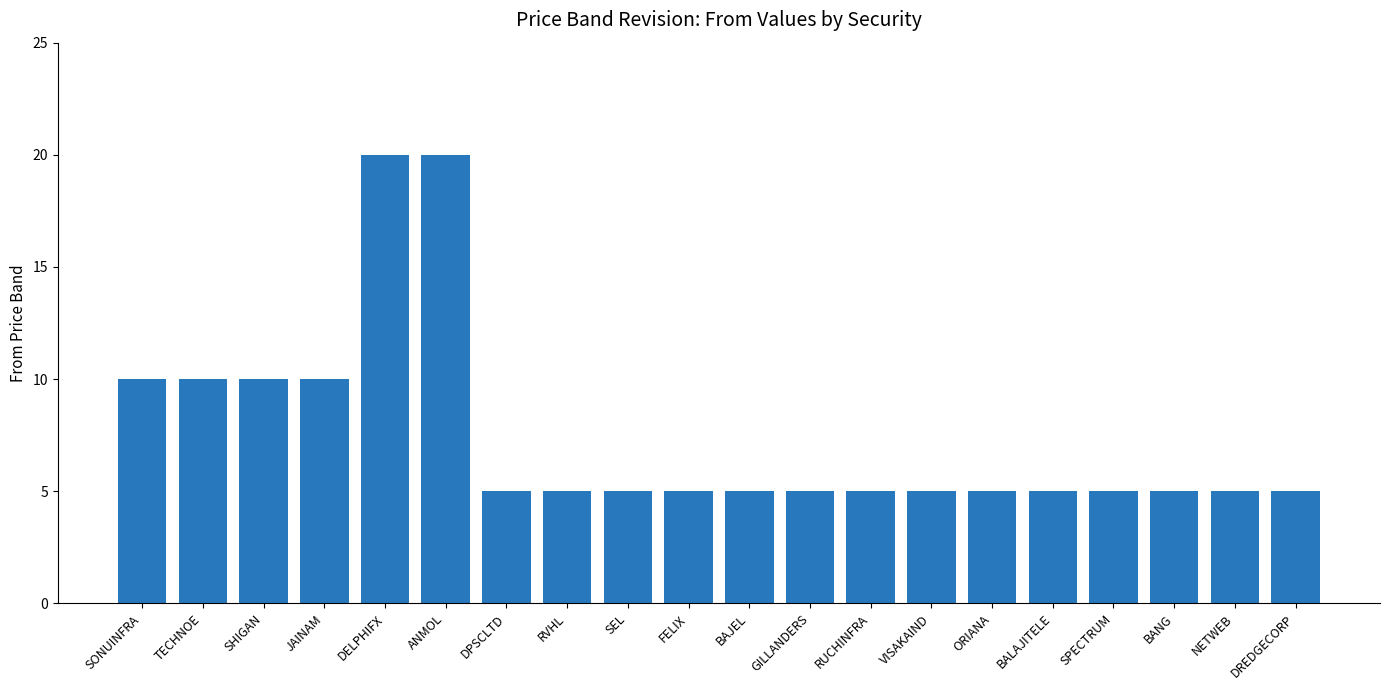

The value at BANG is 5. True or false?

True